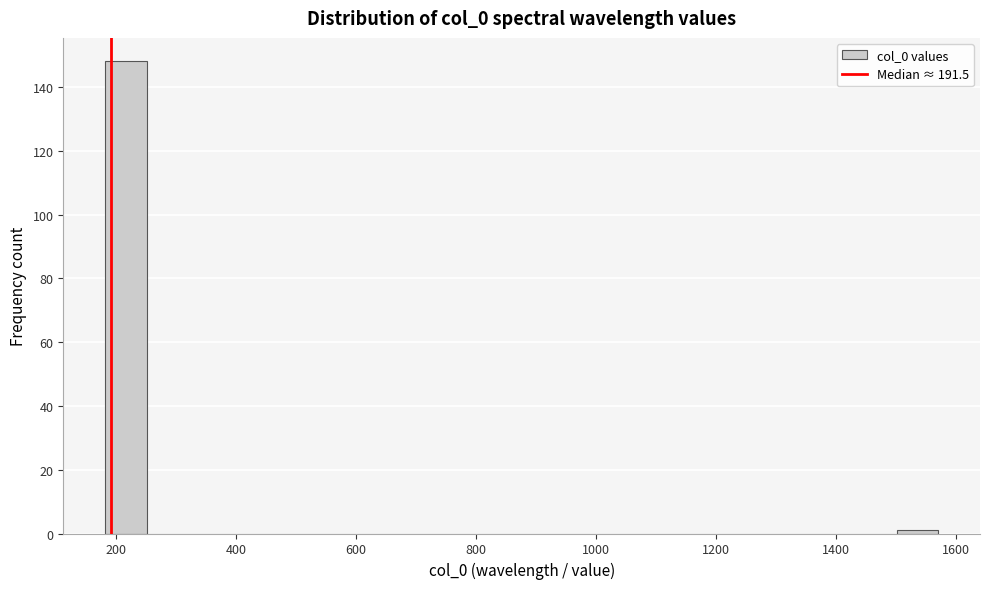

Read against the x-axis, roughly where is the centre of the tallest bar?

220